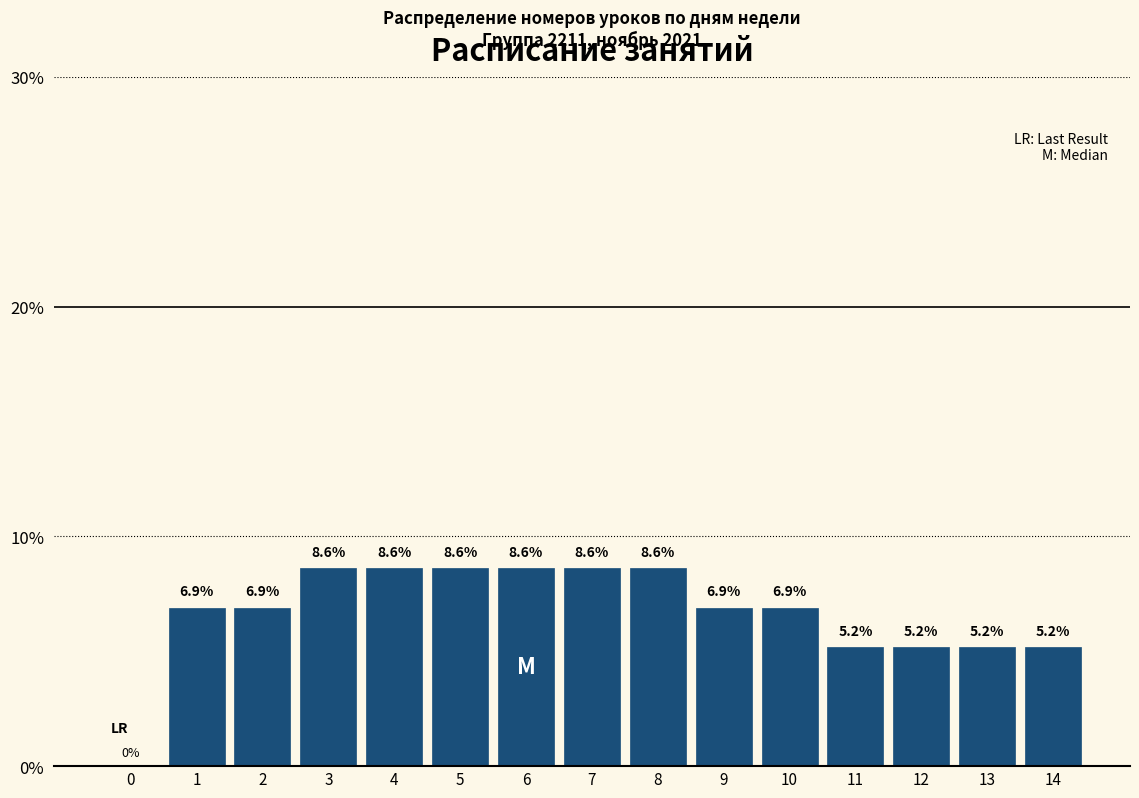

Reading left to right, list all the values displayed in this chart.

0=0.0	1=6.9	2=6.9	3=8.6	4=8.6	5=8.6	6=8.6	7=8.6	8=8.6	9=6.9	10=6.9	11=5.2	12=5.2	13=5.2	14=5.2